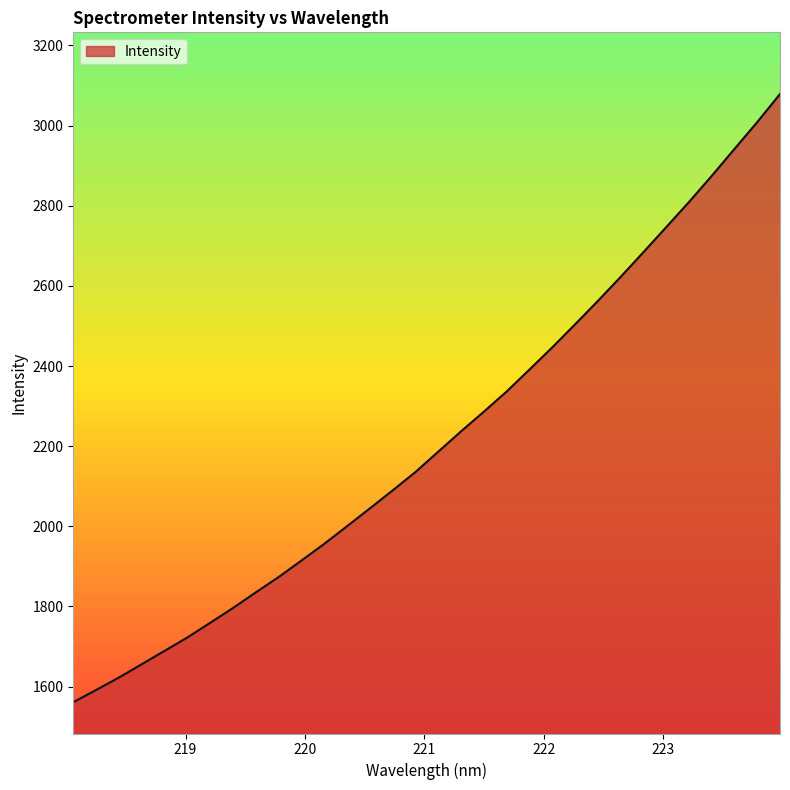

What is the minimum value shown in the chart?

1560.9